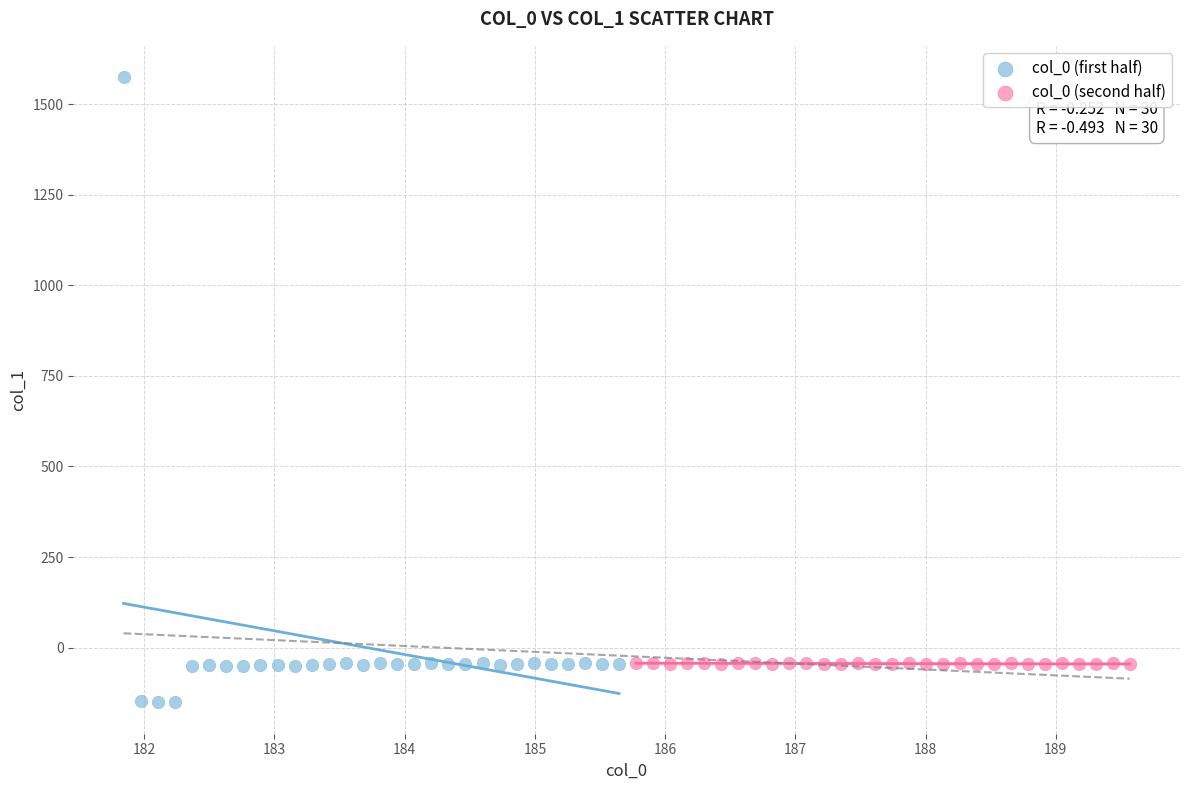

Which series reaches the maximum Y coordinate?

col_0 (first half)